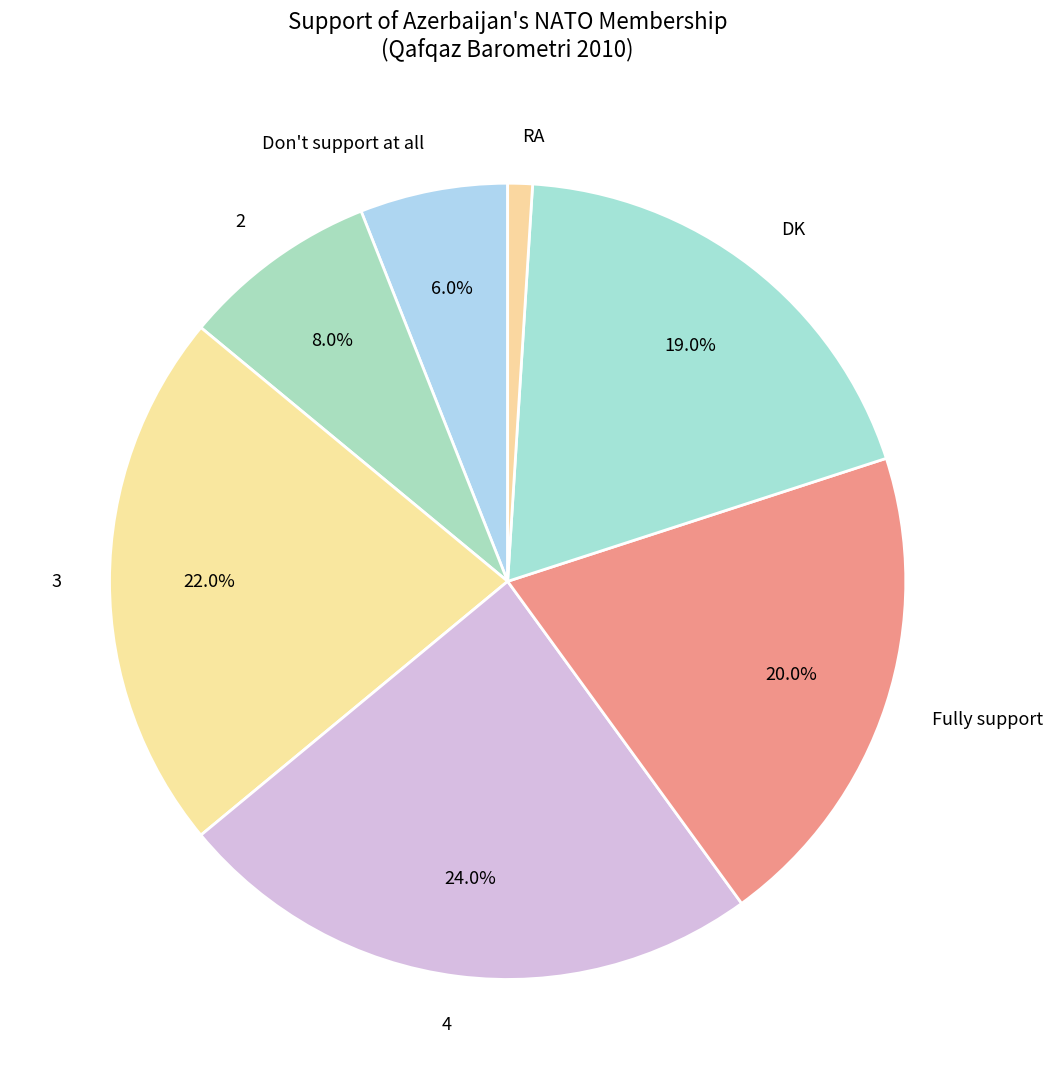

Does any single category account for the majority?

No